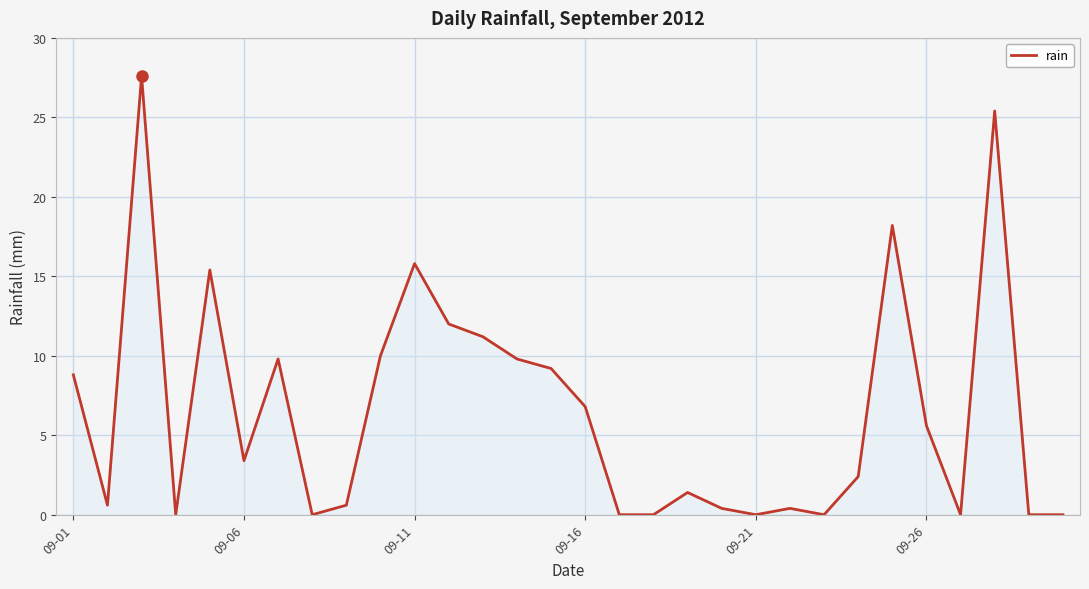

What is the difference between the maximum and minimum values?

27.6